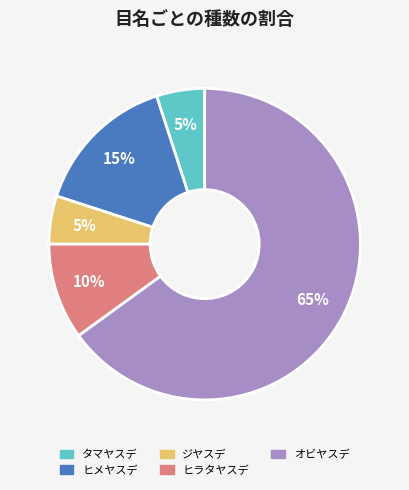

To the nearest percent, what portion does ジヤスデ represent?

5%